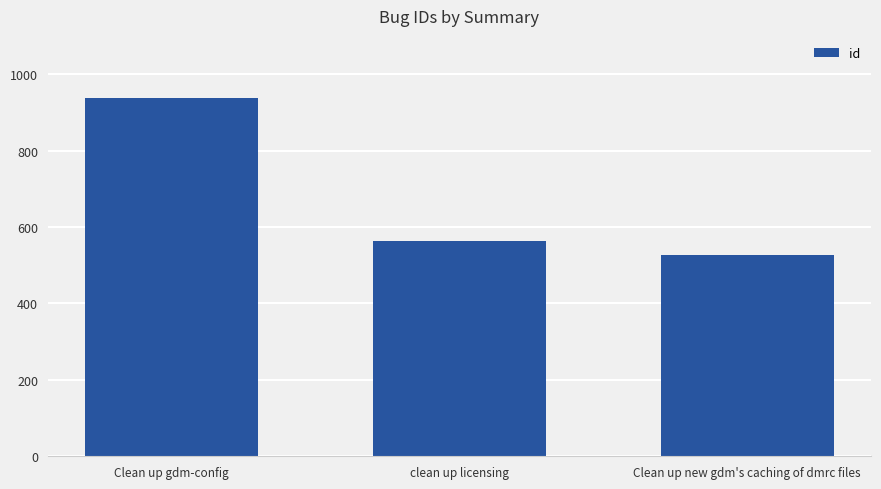

What is the sum of all values?

2028